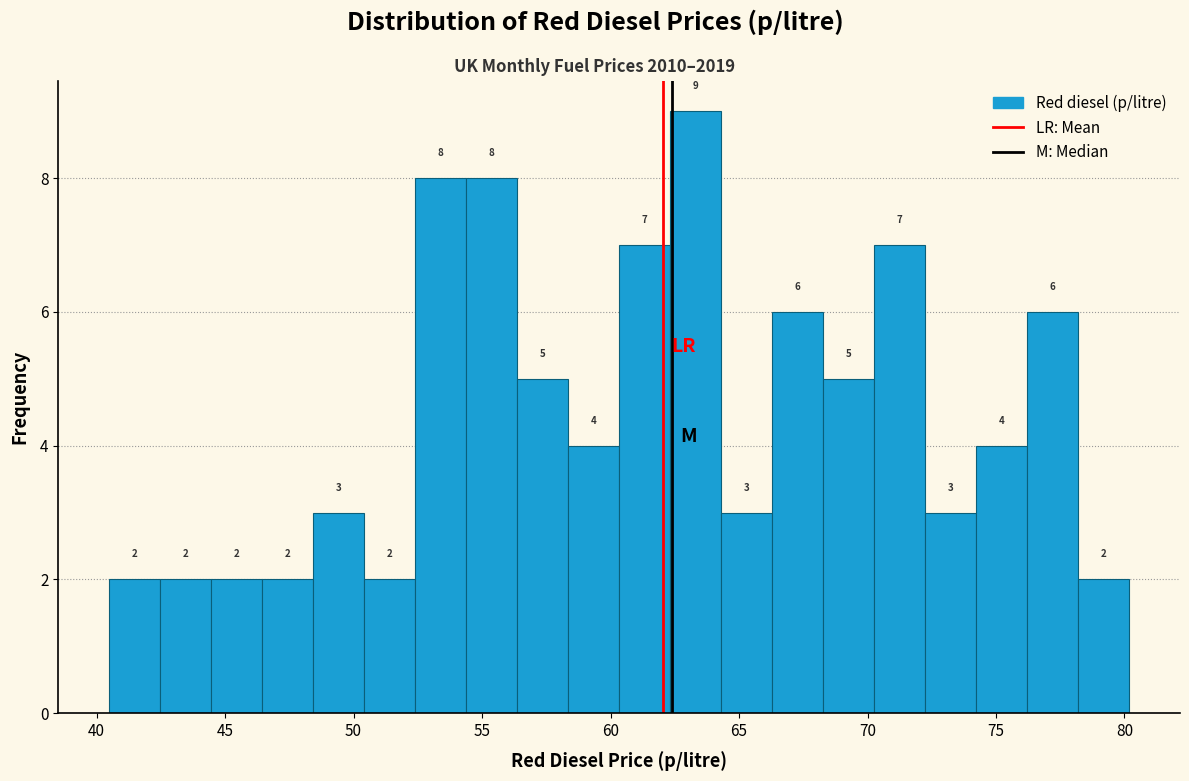

Read against the x-axis, roughly where is the centre of the tallest bar?

63.5